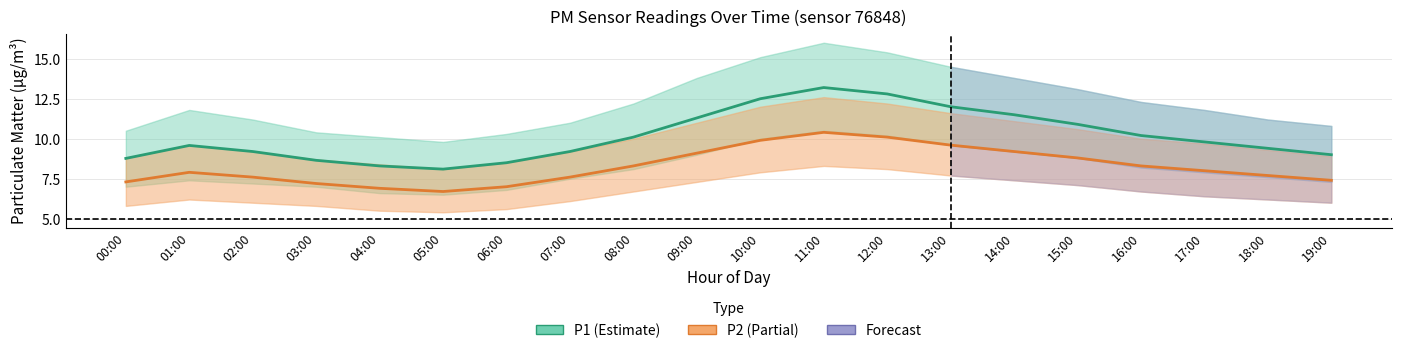

At how many categories does at least one series exceed 10?

9